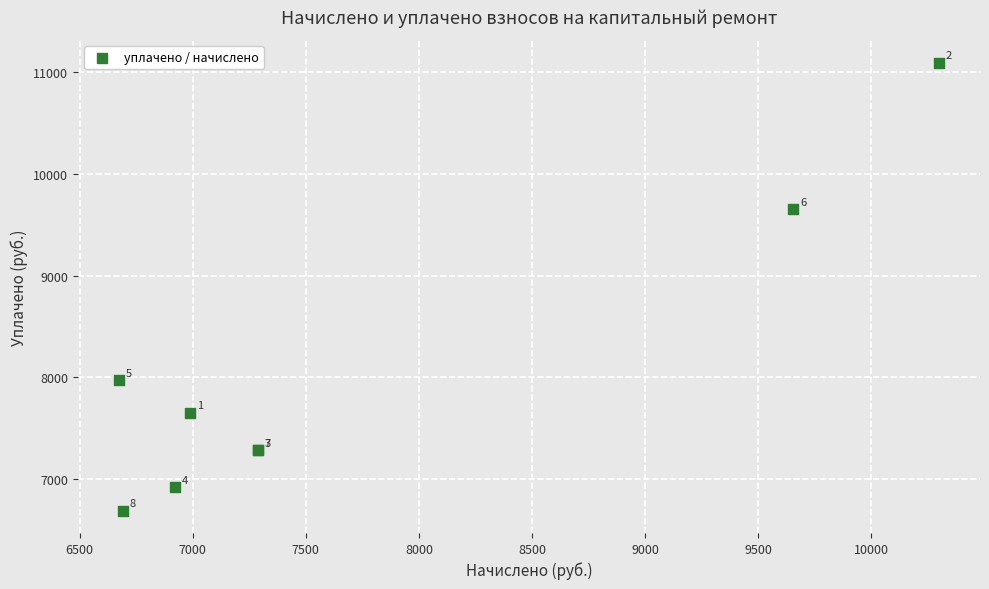

What Y value in the scatter plot is closest to 8893?

9654.6